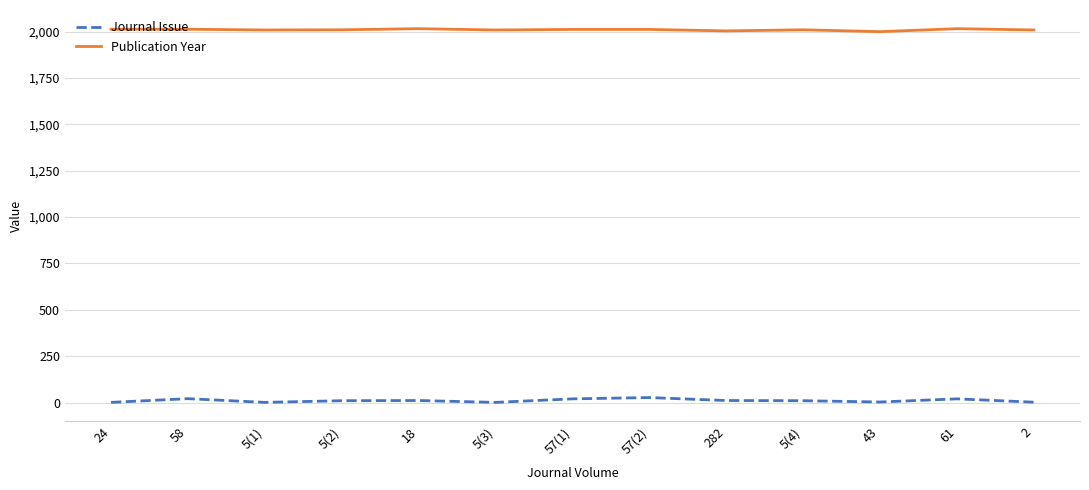

True or false: Journal Issue and Publication Year cross at least once.

False